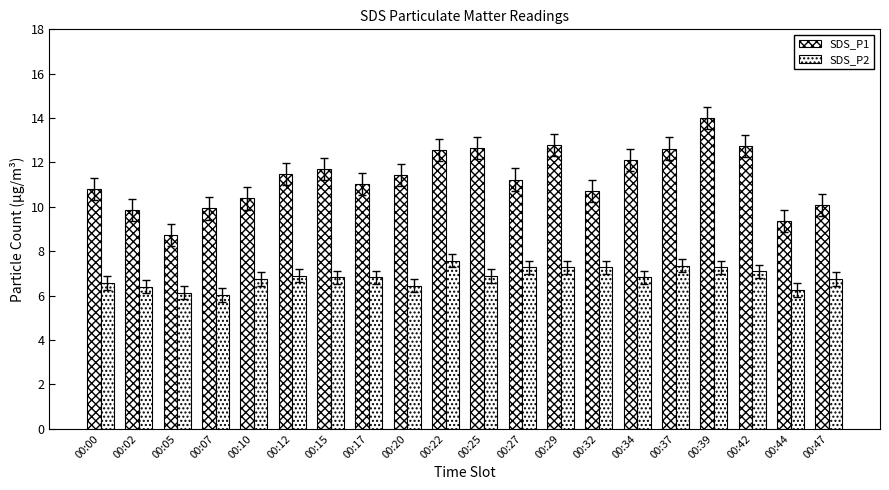

Which series has the widest spread of values?

SDS_P1